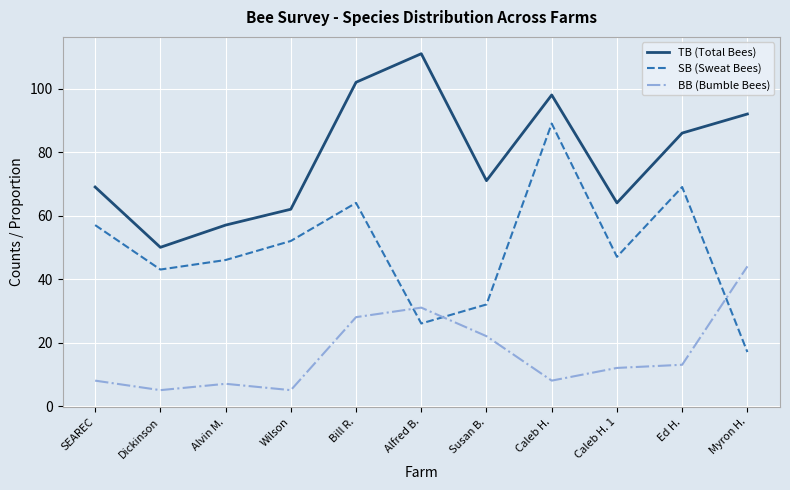

Which series changed the most between Wilson and Ed H.?

TB (Total Bees)